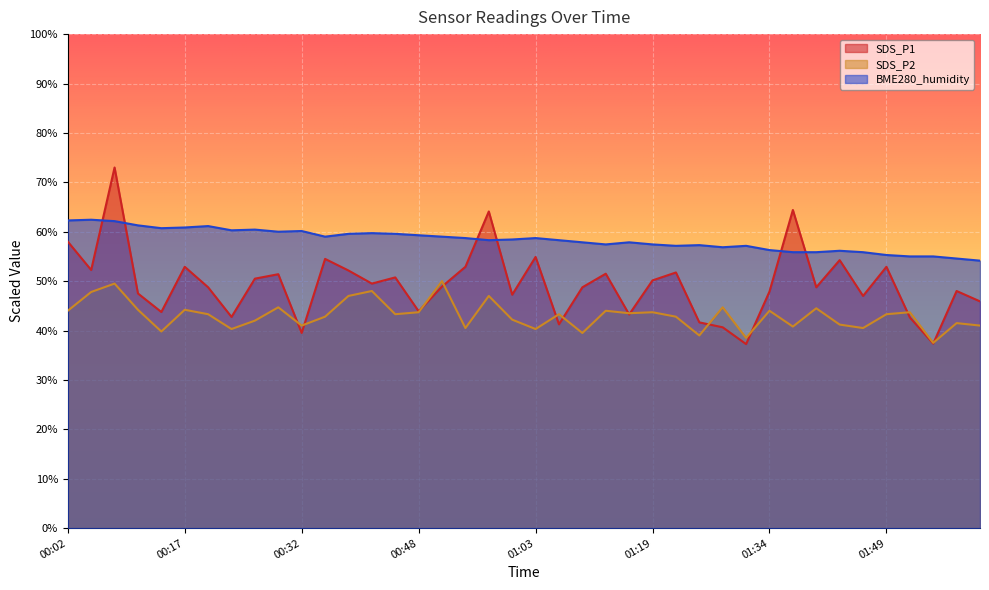

Reading left to right, list all the values displayed in this chart.

SDS_P1: 00:02=58.0	00:05=52.2	00:08=73.0	00:11=47.5	00:14=43.8	00:17=52.9	00:20=48.8	00:23=42.8	00:26=50.5	00:29=51.4	00:32=39.5	00:35=54.5	00:38=52.1	00:42=49.5	00:44=50.8	00:48=43.9	00:51=48.9	00:54=52.9	00:57=64.1	01:00=47.2	01:03=54.9	01:06=41.2	01:10=48.8	01:13=51.5	01:16=43.2	01:19=50.1	01:22=51.7	01:25=41.6	01:28=40.7	01:31=37.2	01:34=47.9	01:37=64.4	01:40=48.8	01:43=54.2	01:46=47.0	01:49=52.9	01:52=42.6	01:55=37.4	01:58=48.0	02:01=45.9
SDS_P2: 00:02=44.0	00:05=47.8	00:08=49.5	00:11=44.2	00:14=39.8	00:17=44.2	00:20=43.3	00:23=40.3	00:26=42.0	00:29=44.7	00:32=41.0	00:35=42.8	00:38=47.0	00:42=48.0	00:44=43.3	00:48=43.7	00:51=50.0	00:54=40.5	00:57=47.0	01:00=42.2	01:03=40.3	01:06=43.3	01:10=39.5	01:13=44.0	01:16=43.5	01:19=43.7	01:22=42.8	01:25=39.0	01:28=44.7	01:31=38.5	01:34=44.0	01:37=40.8	01:40=44.5	01:43=41.2	01:46=40.5	01:49=43.3	01:52=43.7	01:55=37.5	01:58=41.5	02:01=41.0
BME280_humidity: 00:02=62.3	00:05=62.4	00:08=62.1	00:11=61.3	00:14=60.7	00:17=60.9	00:20=61.1	00:23=60.3	00:26=60.4	00:29=60.0	00:32=60.1	00:35=59.0	00:38=59.6	00:42=59.7	00:44=59.6	00:48=59.3	00:51=59.0	00:54=58.7	00:57=58.3	01:00=58.4	01:03=58.7	01:06=58.3	01:10=57.9	01:13=57.4	01:16=57.9	01:19=57.4	01:22=57.1	01:25=57.3	01:28=56.9	01:31=57.1	01:34=56.3	01:37=55.9	01:40=55.9	01:43=56.1	01:46=55.9	01:49=55.3	01:52=55.0	01:55=55.0	01:58=54.6	02:01=54.1